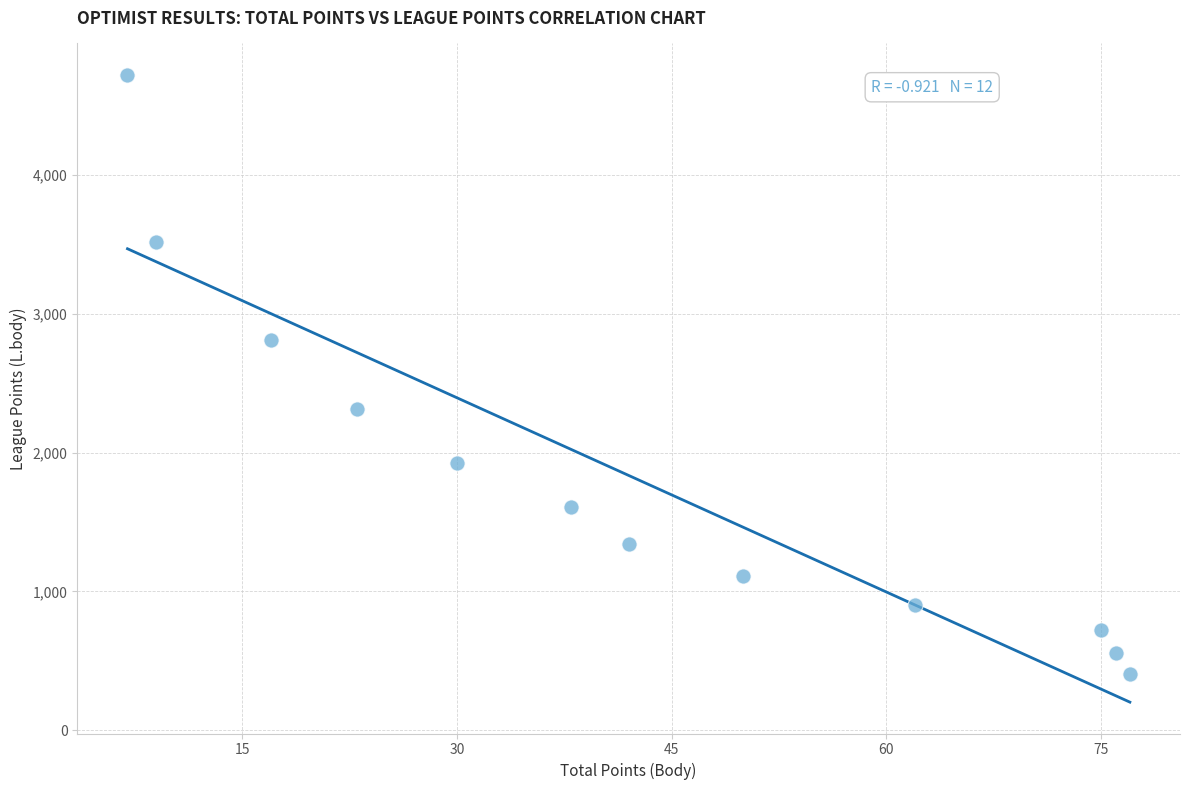

What is the average X value?

42